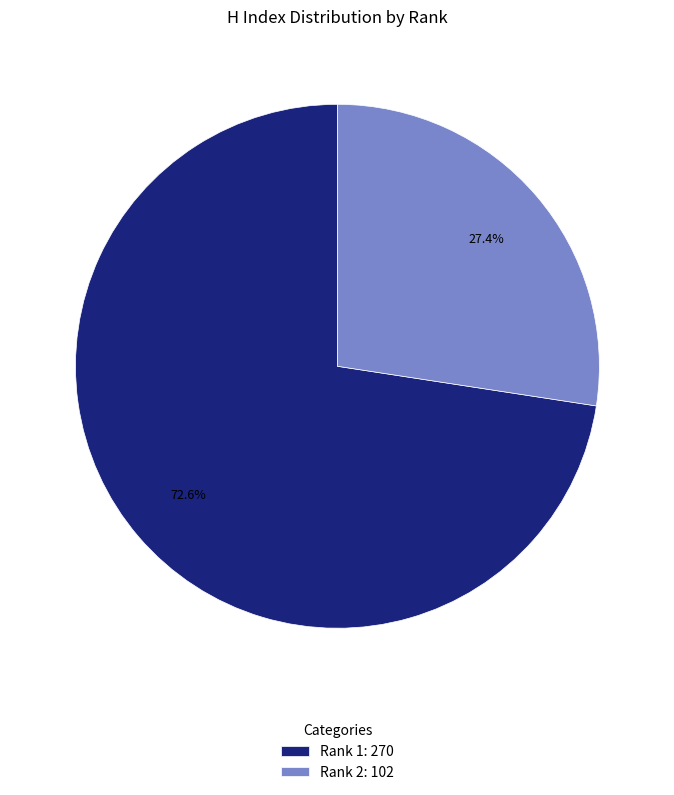

What is the ratio of the value at Rank 1: 270 to the value at Rank 2: 102?

2.6